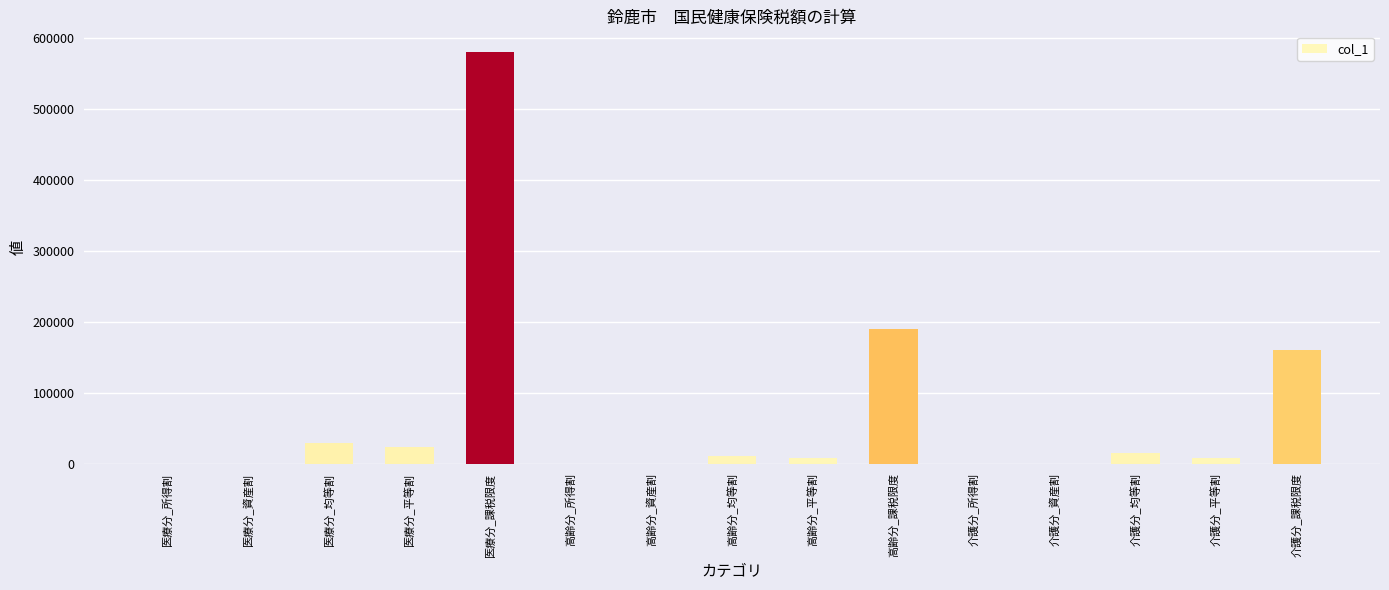

Is it true that the value at 介護分_課税限度 is 160000.0?

True